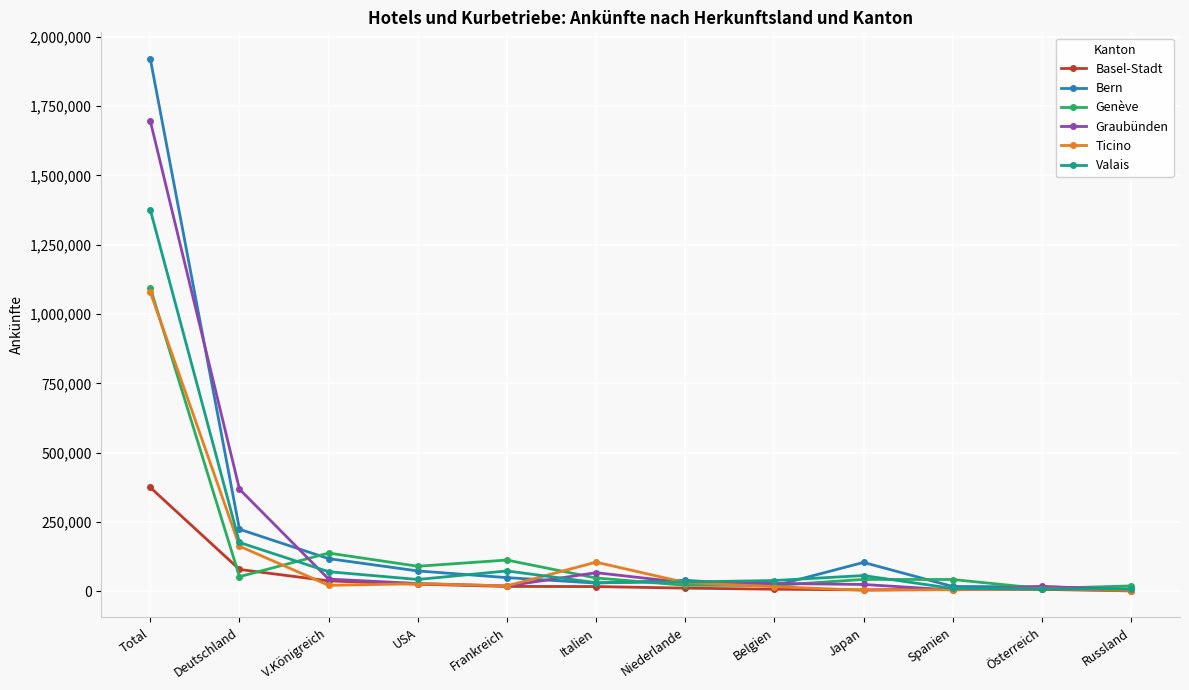

What is the difference between the highest and lowest values at Österreich?

10857